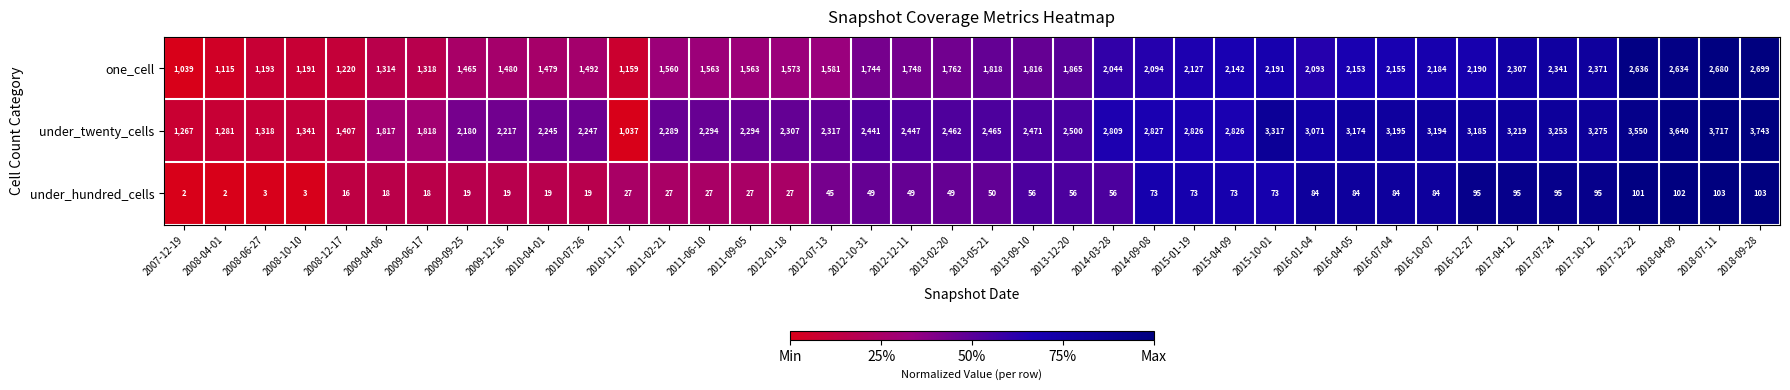

At which category is the sum across all series the highest?

2018-09-28